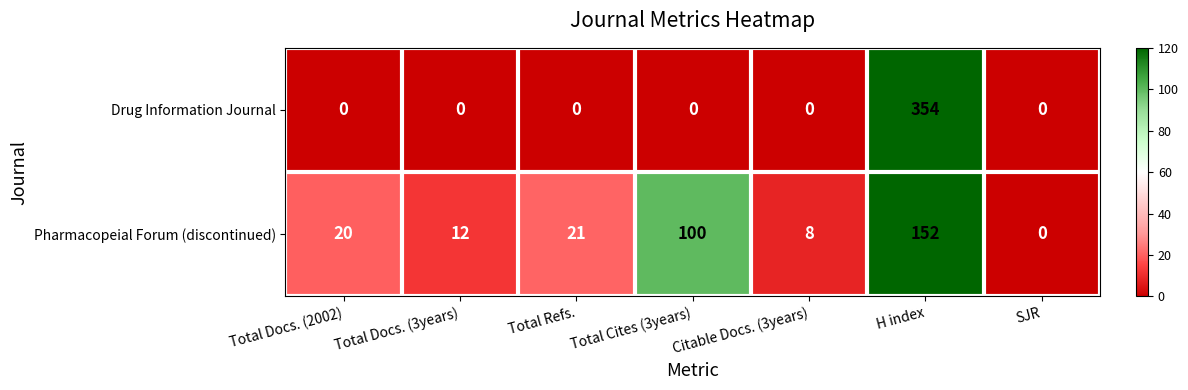

At which category is the sum across all series the highest?

H index